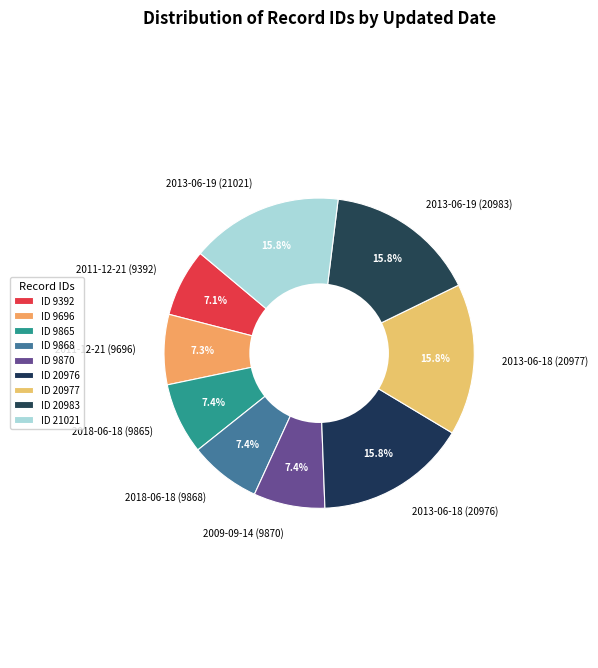

Count the number of slices in the pie.

9